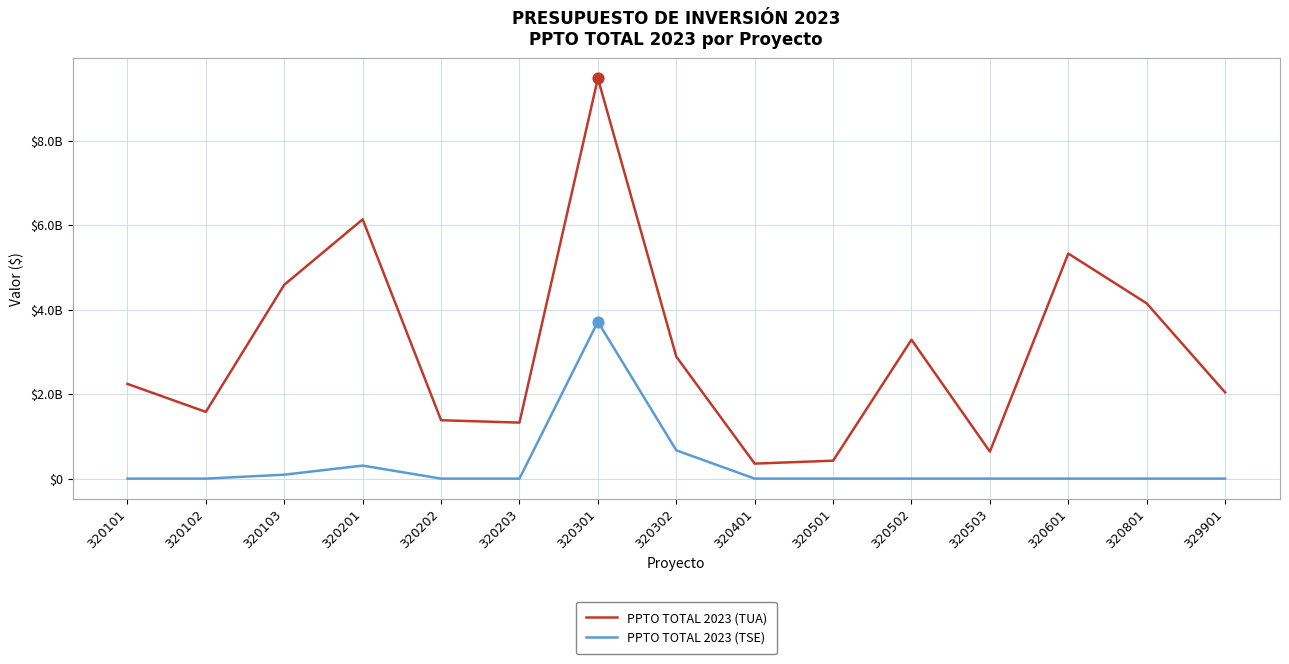

Which series has the largest total across all categories?

PPTO TOTAL 2023 (TUA)